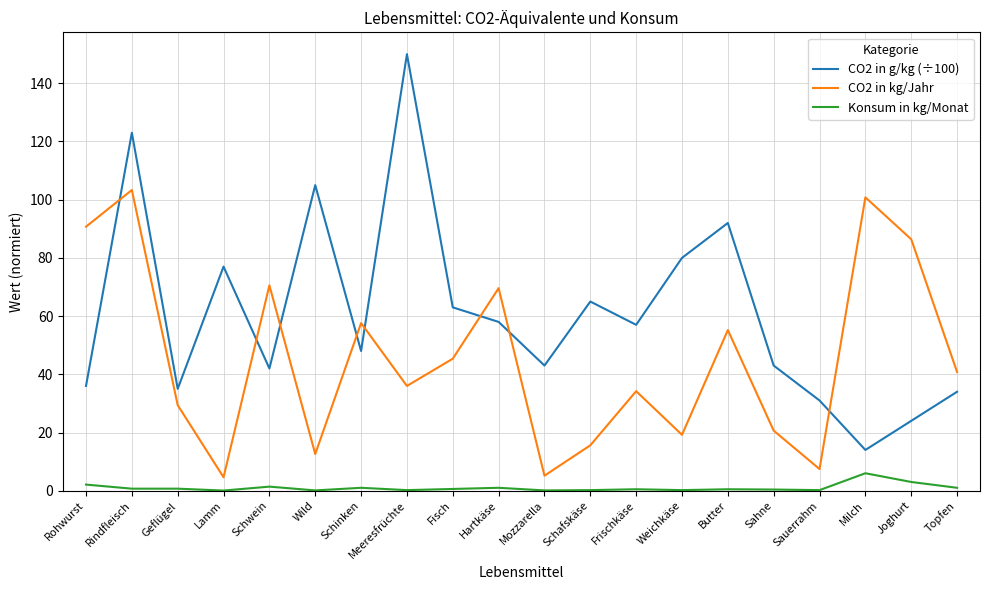

Between Rindfleisch and Lamm, which series saw the biggest shift?

CO2 in kg/Jahr